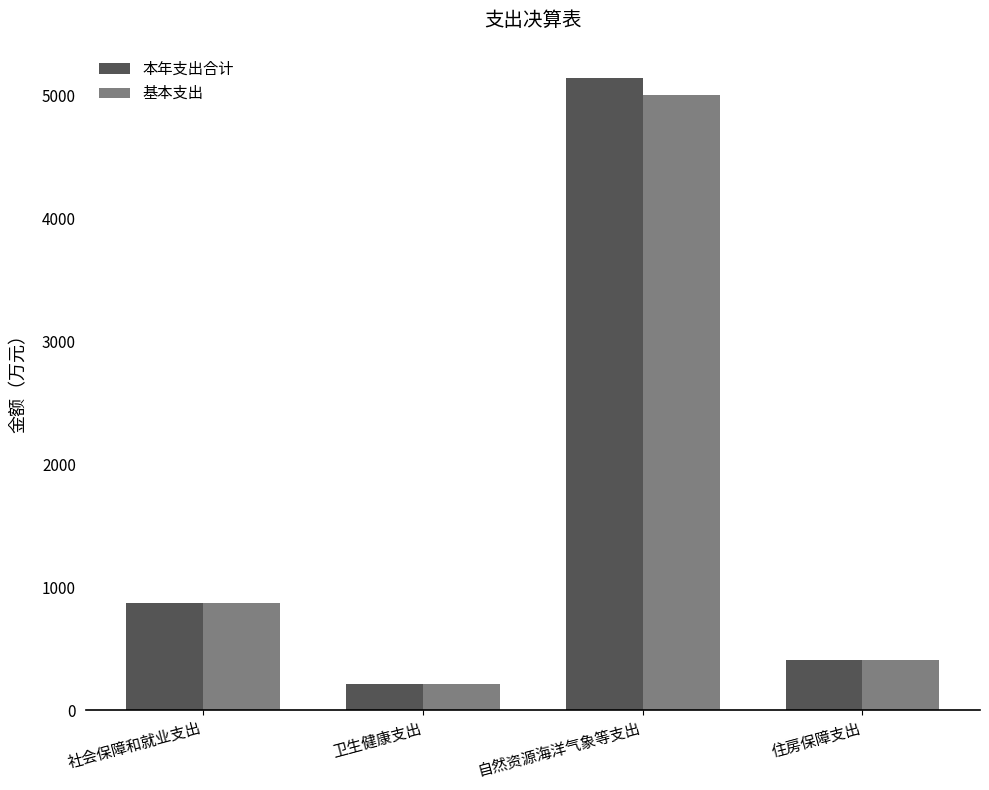

What is the total value across all series at 住房保障支出?

818.7